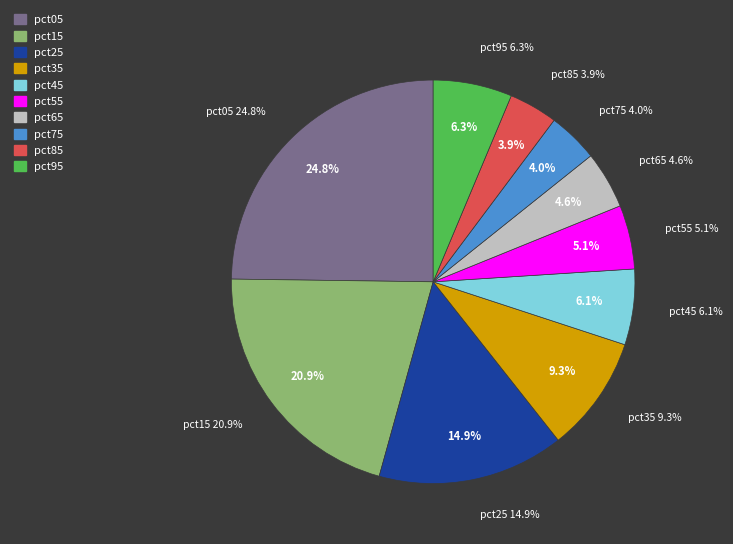

Which slice is the smallest?

pct85